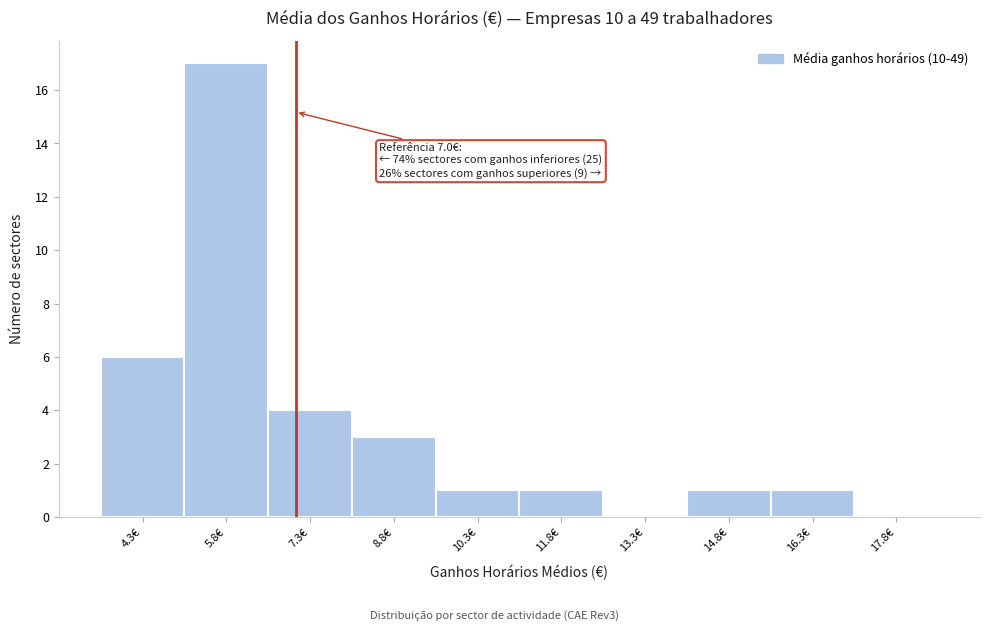

Over which range of the x-axis is the bar tallest?

5.0 to 6.6